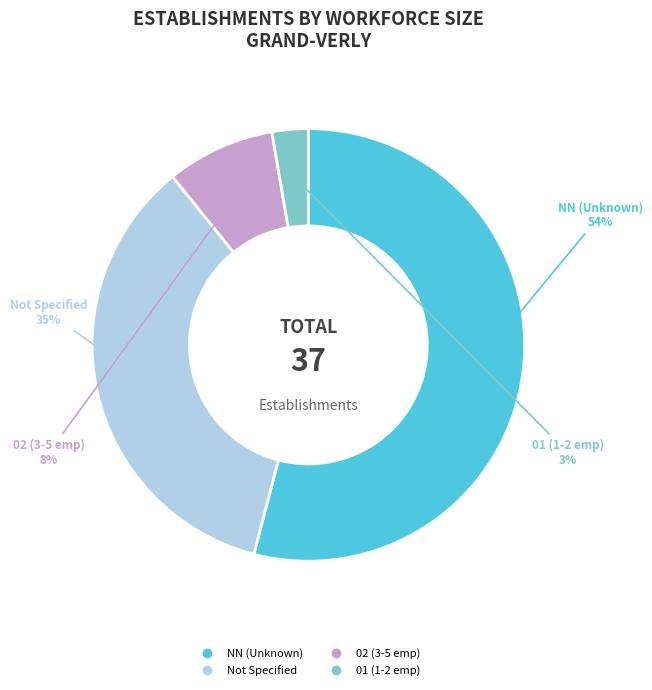

Is there any slice that represents more than half of the pie?

Yes